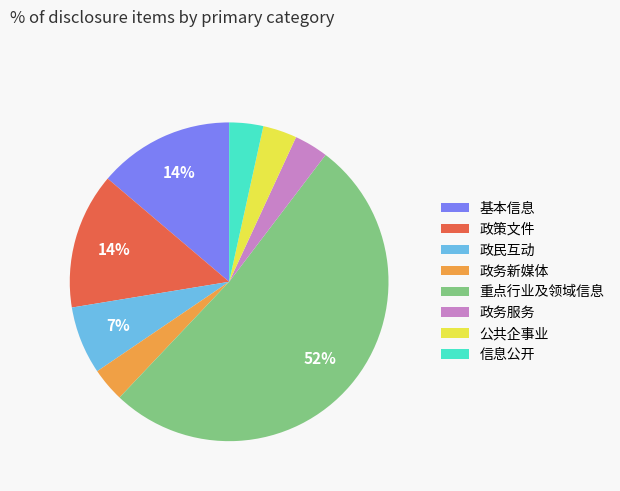

How many slices are in this pie chart?

8